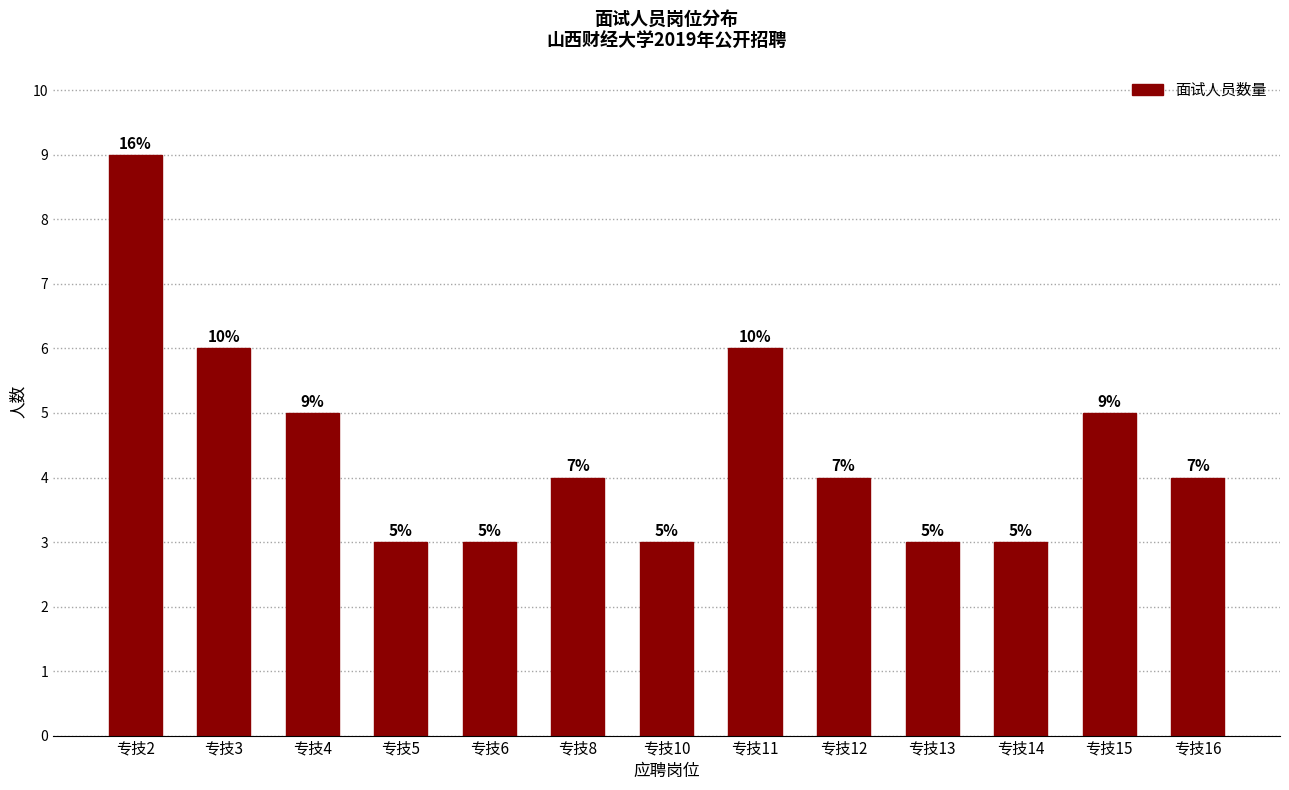

Reading right to left, what are all the values shown in this chart?

专技16=4	专技15=5	专技14=3	专技13=3	专技12=4	专技11=6	专技10=3	专技8=4	专技6=3	专技5=3	专技4=5	专技3=6	专技2=9